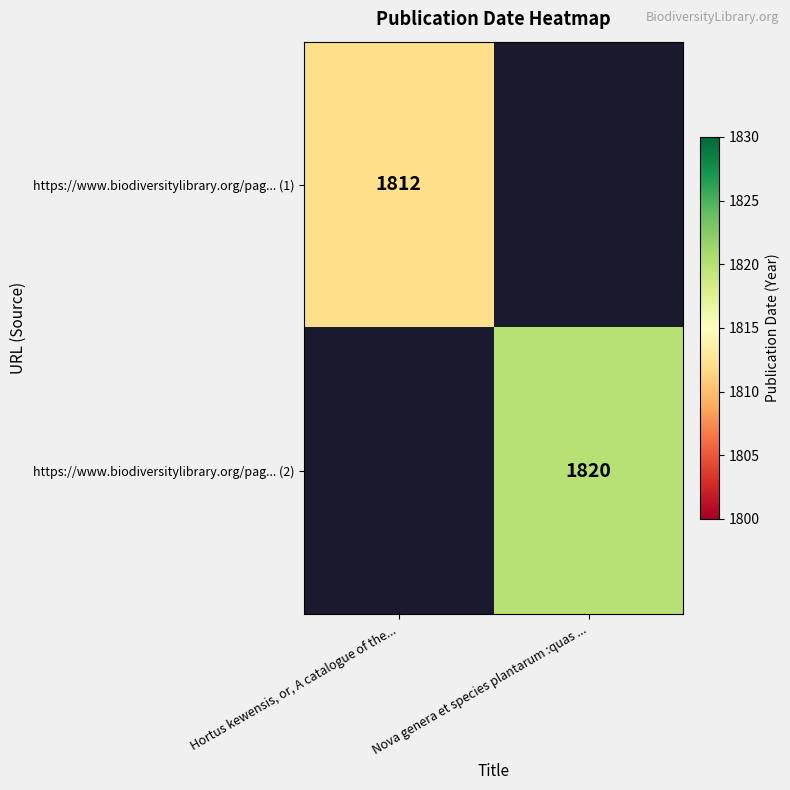

How many distinct data groups are displayed?

2